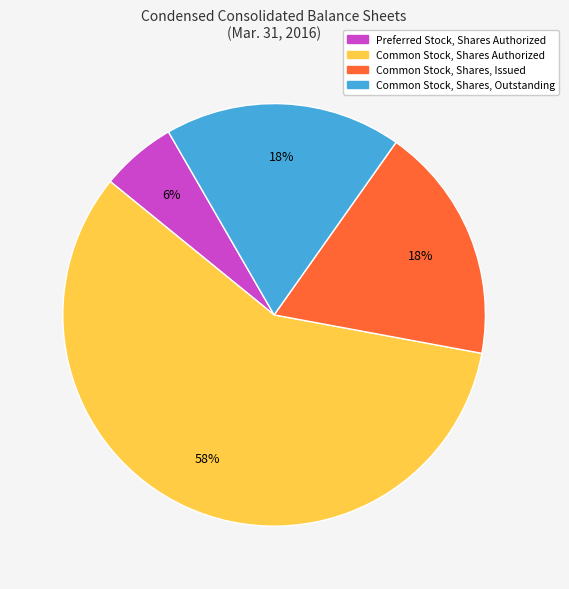

To the nearest percent, what is the difference between the largest and smallest slice percentages?

52%